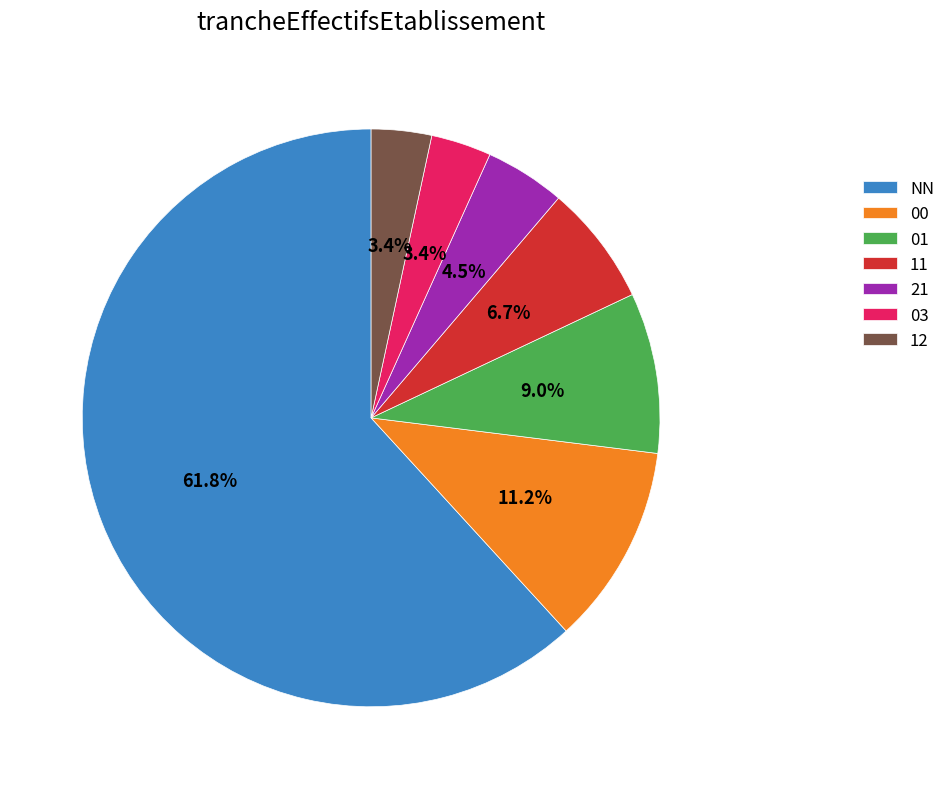

What percentage do 21 and 00 together represent?

15.7%